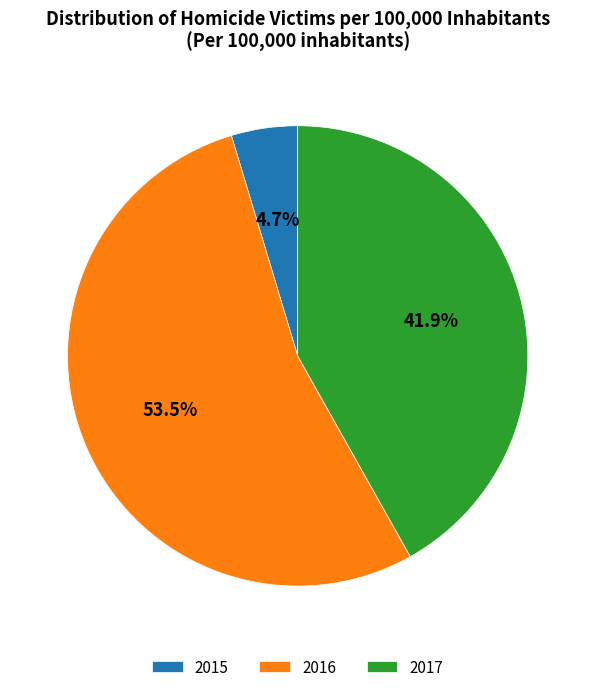

How many slices are in this pie chart?

3